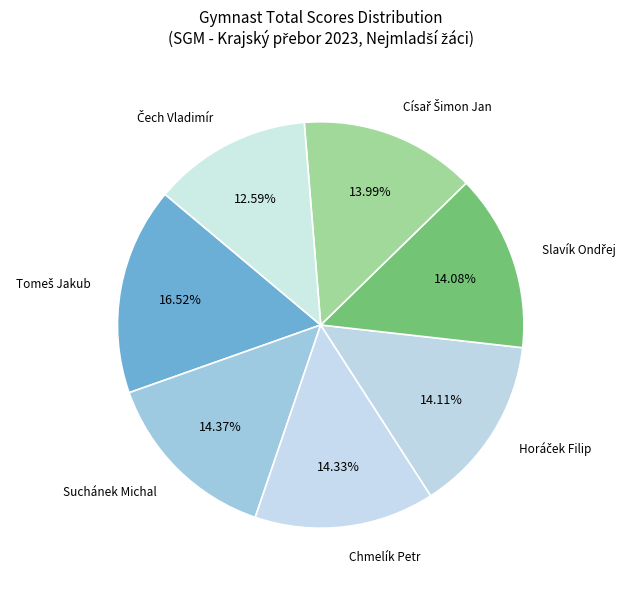

How many slices are in this pie chart?

7